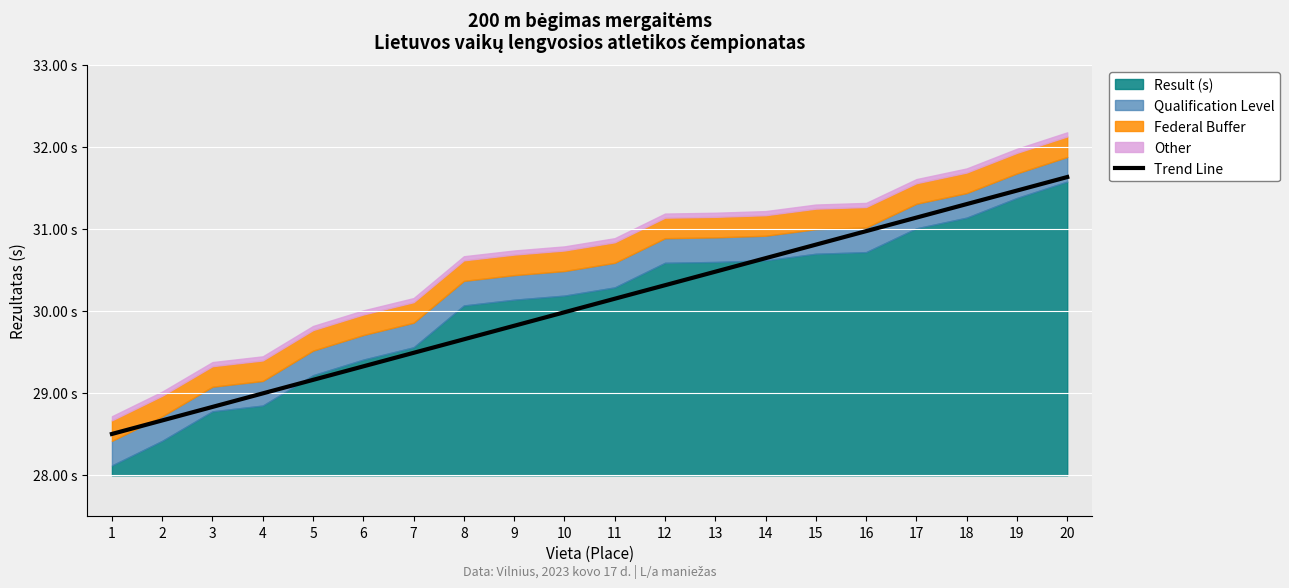

True or false: the data shows 12.2 at 5.

False